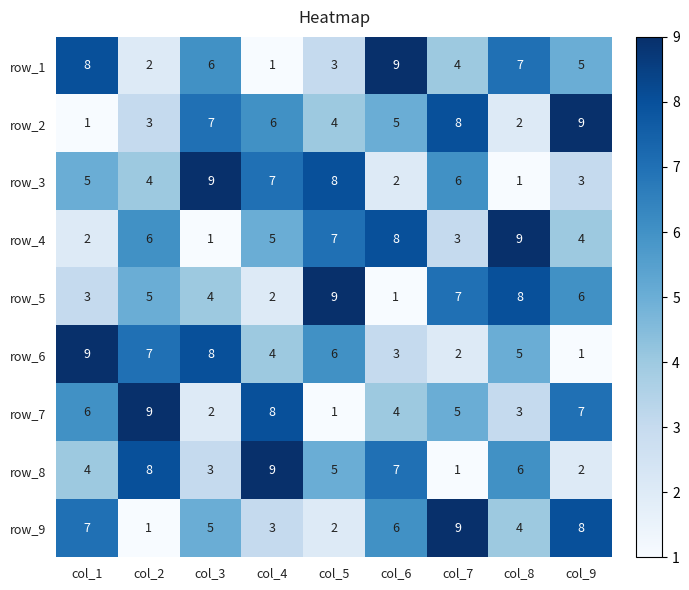

True or false: row_4 has a value of 2 at col_5.

False